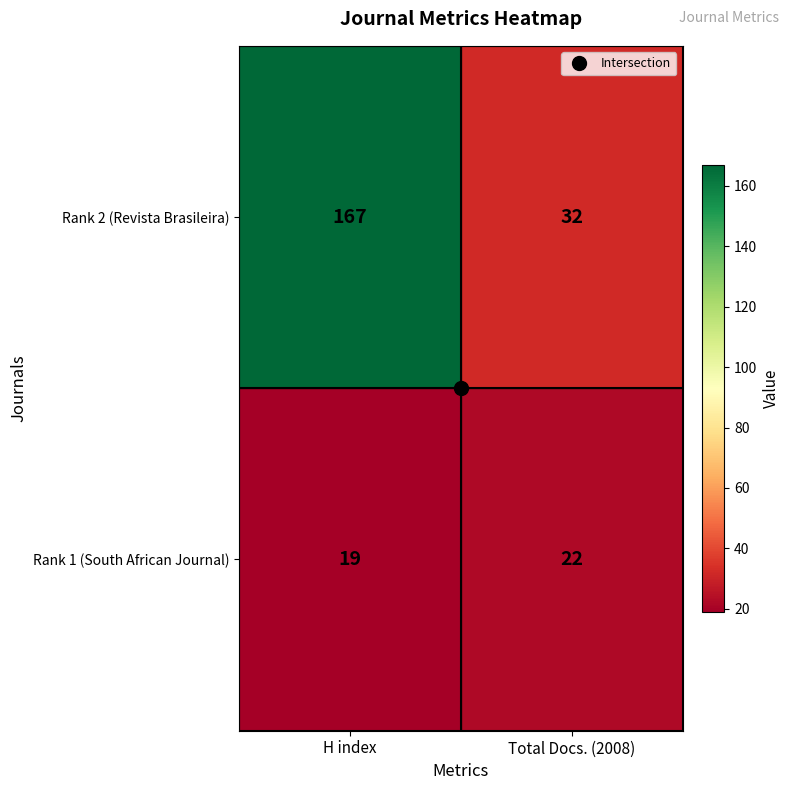

At how many categories does at least one series exceed 35?

1